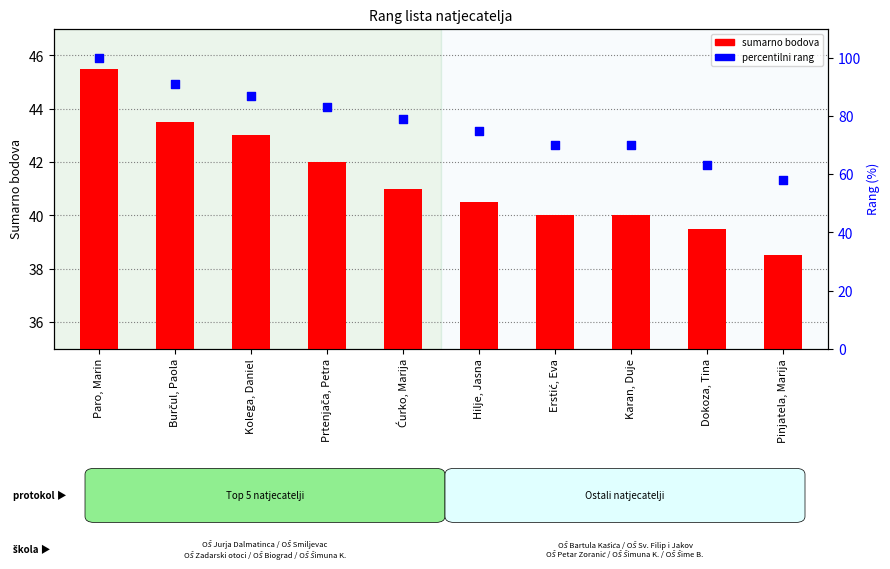

Which series contains the highest Y value?

percentilni rang